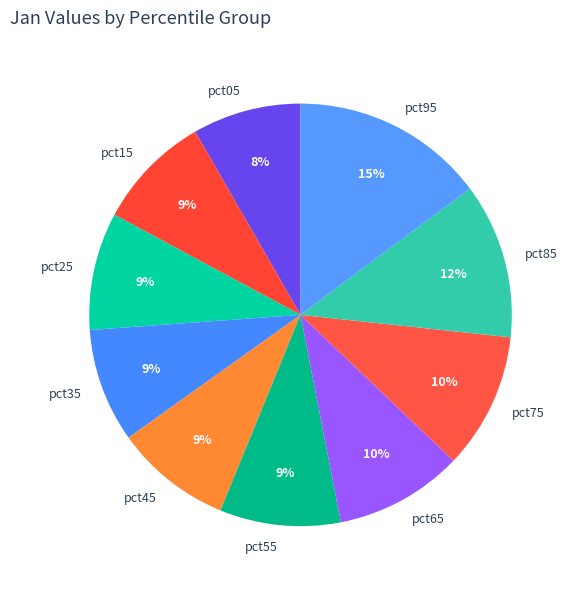

To the nearest percent, what portion does pct45 represent?

9%